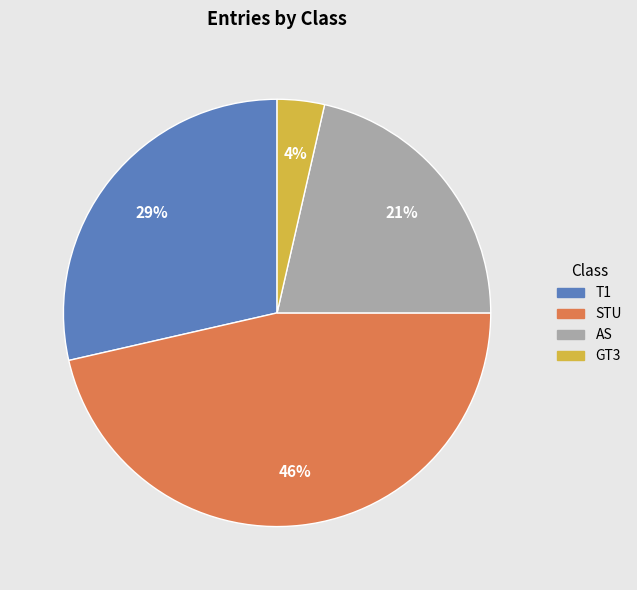

To the nearest percent, what is the average slice percentage?

25%